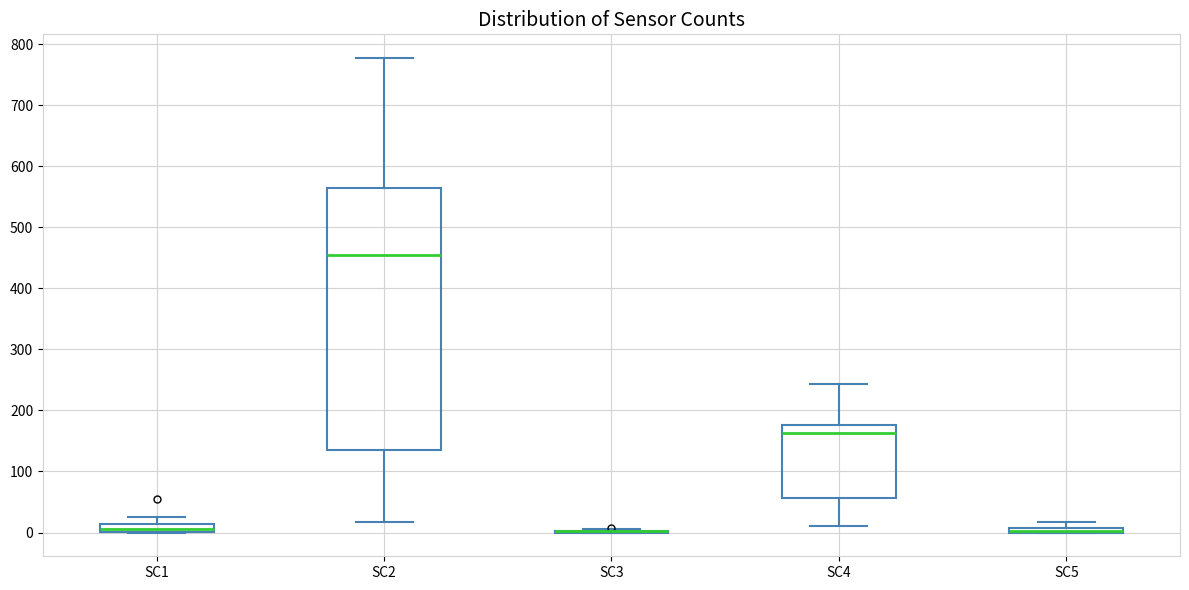

Which box is the tallest, from its lower edge to its upper edge?

SC2